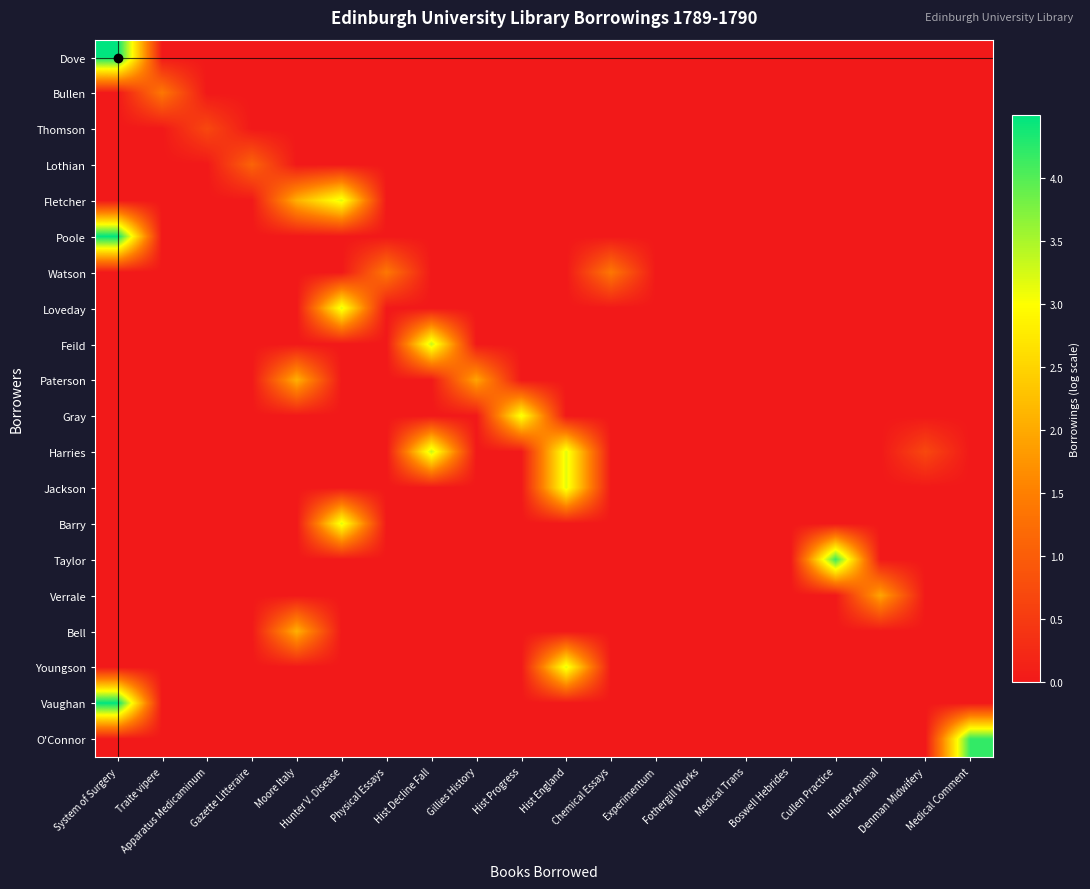

Reading right to left, transcribe all the data shown in this chart.

Dove: Medical Comment=0.0	Denman Midwifery=0.0	Hunter Animal=0.0	Cullen Practice=0.0	Boswell Hebrides=0.0	Medical Trans=0.0	Fothergill Works=0.0	Experimentum=0.0	Chemical Essays=0.0	Hist England=0.0	Hist Progress=0.0	Gillies History=0.0	Hist Decline Fall=0.0	Physical Essays=0.0	Hunter V. Disease=0.0	Moore Italy=0.0	Gazette Litteraire=0.0	Apparatus Medicaminum=0.0	Traite vipere=0.0	System of Surgery=4.5
Bullen: Medical Comment=0.0	Denman Midwifery=0.0	Hunter Animal=0.0	Cullen Practice=0.0	Boswell Hebrides=0.0	Medical Trans=0.0	Fothergill Works=0.0	Experimentum=0.0	Chemical Essays=0.0	Hist England=0.0	Hist Progress=0.0	Gillies History=0.0	Hist Decline Fall=0.0	Physical Essays=0.0	Hunter V. Disease=0.0	Moore Italy=0.0	Gazette Litteraire=0.0	Apparatus Medicaminum=0.0	Traite vipere=1.4	System of Surgery=0.0
Thomson: Medical Comment=0.0	Denman Midwifery=0.0	Hunter Animal=0.0	Cullen Practice=0.0	Boswell Hebrides=0.0	Medical Trans=0.0	Fothergill Works=0.0	Experimentum=0.0	Chemical Essays=0.0	Hist England=0.0	Hist Progress=0.0	Gillies History=0.0	Hist Decline Fall=0.0	Physical Essays=0.0	Hunter V. Disease=0.0	Moore Italy=0.0	Gazette Litteraire=0.0	Apparatus Medicaminum=0.7	Traite vipere=0.0	System of Surgery=0.0
Lothian: Medical Comment=0.0	Denman Midwifery=0.0	Hunter Animal=0.0	Cullen Practice=0.0	Boswell Hebrides=0.0	Medical Trans=0.0	Fothergill Works=0.0	Experimentum=0.0	Chemical Essays=0.0	Hist England=0.0	Hist Progress=0.0	Gillies History=0.0	Hist Decline Fall=0.0	Physical Essays=0.0	Hunter V. Disease=0.0	Moore Italy=0.0	Gazette Litteraire=1.1	Apparatus Medicaminum=0.0	Traite vipere=0.0	System of Surgery=0.0
Fletcher: Medical Comment=0.0	Denman Midwifery=0.0	Hunter Animal=0.0	Cullen Practice=0.0	Boswell Hebrides=0.0	Medical Trans=0.0	Fothergill Works=0.0	Experimentum=0.0	Chemical Essays=0.0	Hist England=0.0	Hist Progress=0.0	Gillies History=0.0	Hist Decline Fall=0.0	Physical Essays=0.0	Hunter V. Disease=3.2	Moore Italy=2.1	Gazette Litteraire=0.0	Apparatus Medicaminum=0.0	Traite vipere=0.0	System of Surgery=0.0
Poole: Medical Comment=0.0	Denman Midwifery=0.0	Hunter Animal=0.0	Cullen Practice=0.0	Boswell Hebrides=0.0	Medical Trans=0.0	Fothergill Works=0.0	Experimentum=0.0	Chemical Essays=0.0	Hist England=0.0	Hist Progress=0.0	Gillies History=0.0	Hist Decline Fall=0.0	Physical Essays=0.0	Hunter V. Disease=0.0	Moore Italy=0.0	Gazette Litteraire=0.0	Apparatus Medicaminum=0.0	Traite vipere=0.0	System of Surgery=4.5
Watson: Medical Comment=0.0	Denman Midwifery=0.0	Hunter Animal=0.0	Cullen Practice=0.0	Boswell Hebrides=0.0	Medical Trans=0.0	Fothergill Works=0.0	Experimentum=0.0	Chemical Essays=1.4	Hist England=0.0	Hist Progress=0.0	Gillies History=0.0	Hist Decline Fall=0.0	Physical Essays=1.4	Hunter V. Disease=0.0	Moore Italy=0.0	Gazette Litteraire=0.0	Apparatus Medicaminum=0.0	Traite vipere=0.0	System of Surgery=0.0
Loveday: Medical Comment=0.0	Denman Midwifery=0.0	Hunter Animal=0.0	Cullen Practice=0.0	Boswell Hebrides=0.0	Medical Trans=0.0	Fothergill Works=0.0	Experimentum=0.0	Chemical Essays=0.0	Hist England=0.0	Hist Progress=0.0	Gillies History=0.0	Hist Decline Fall=0.0	Physical Essays=0.0	Hunter V. Disease=3.2	Moore Italy=0.0	Gazette Litteraire=0.0	Apparatus Medicaminum=0.0	Traite vipere=0.0	System of Surgery=0.0
Feild: Medical Comment=0.0	Denman Midwifery=0.0	Hunter Animal=0.0	Cullen Practice=0.0	Boswell Hebrides=0.0	Medical Trans=0.0	Fothergill Works=0.0	Experimentum=0.0	Chemical Essays=0.0	Hist England=0.0	Hist Progress=0.0	Gillies History=0.0	Hist Decline Fall=3.3	Physical Essays=0.0	Hunter V. Disease=0.0	Moore Italy=0.0	Gazette Litteraire=0.0	Apparatus Medicaminum=0.0	Traite vipere=0.0	System of Surgery=0.0
Paterson: Medical Comment=0.0	Denman Midwifery=0.0	Hunter Animal=0.0	Cullen Practice=0.0	Boswell Hebrides=0.0	Medical Trans=0.0	Fothergill Works=0.0	Experimentum=0.0	Chemical Essays=0.0	Hist England=0.0	Hist Progress=0.0	Gillies History=1.9	Hist Decline Fall=0.0	Physical Essays=0.0	Hunter V. Disease=0.0	Moore Italy=2.1	Gazette Litteraire=0.0	Apparatus Medicaminum=0.0	Traite vipere=0.0	System of Surgery=0.0
Gray: Medical Comment=0.0	Denman Midwifery=0.0	Hunter Animal=0.0	Cullen Practice=0.0	Boswell Hebrides=0.0	Medical Trans=0.0	Fothergill Works=0.0	Experimentum=0.0	Chemical Essays=0.0	Hist England=0.0	Hist Progress=3.1	Gillies History=0.0	Hist Decline Fall=0.0	Physical Essays=0.0	Hunter V. Disease=0.0	Moore Italy=0.0	Gazette Litteraire=0.0	Apparatus Medicaminum=0.0	Traite vipere=0.0	System of Surgery=0.0
Harries: Medical Comment=0.0	Denman Midwifery=0.7	Hunter Animal=0.0	Cullen Practice=0.0	Boswell Hebrides=0.0	Medical Trans=0.0	Fothergill Works=0.0	Experimentum=0.0	Chemical Essays=0.0	Hist England=3.2	Hist Progress=0.0	Gillies History=0.0	Hist Decline Fall=3.3	Physical Essays=0.0	Hunter V. Disease=0.0	Moore Italy=0.0	Gazette Litteraire=0.0	Apparatus Medicaminum=0.0	Traite vipere=0.0	System of Surgery=0.0
Jackson: Medical Comment=0.0	Denman Midwifery=0.0	Hunter Animal=0.0	Cullen Practice=0.0	Boswell Hebrides=0.0	Medical Trans=0.0	Fothergill Works=0.0	Experimentum=0.0	Chemical Essays=0.0	Hist England=3.2	Hist Progress=0.0	Gillies History=0.0	Hist Decline Fall=0.0	Physical Essays=0.0	Hunter V. Disease=0.0	Moore Italy=0.0	Gazette Litteraire=0.0	Apparatus Medicaminum=0.0	Traite vipere=0.0	System of Surgery=0.0
Barry: Medical Comment=0.0	Denman Midwifery=0.0	Hunter Animal=0.0	Cullen Practice=0.0	Boswell Hebrides=0.0	Medical Trans=0.0	Fothergill Works=0.0	Experimentum=0.0	Chemical Essays=0.0	Hist England=0.0	Hist Progress=0.0	Gillies History=0.0	Hist Decline Fall=0.0	Physical Essays=0.0	Hunter V. Disease=3.2	Moore Italy=0.0	Gazette Litteraire=0.0	Apparatus Medicaminum=0.0	Traite vipere=0.0	System of Surgery=0.0
Taylor: Medical Comment=0.0	Denman Midwifery=0.0	Hunter Animal=0.0	Cullen Practice=4.1	Boswell Hebrides=0.0	Medical Trans=0.0	Fothergill Works=0.0	Experimentum=0.0	Chemical Essays=0.0	Hist England=0.0	Hist Progress=0.0	Gillies History=0.0	Hist Decline Fall=0.0	Physical Essays=0.0	Hunter V. Disease=0.0	Moore Italy=0.0	Gazette Litteraire=0.0	Apparatus Medicaminum=0.0	Traite vipere=0.0	System of Surgery=0.0
Verrale: Medical Comment=0.0	Denman Midwifery=0.0	Hunter Animal=1.9	Cullen Practice=0.0	Boswell Hebrides=0.0	Medical Trans=0.0	Fothergill Works=0.0	Experimentum=0.0	Chemical Essays=0.0	Hist England=0.0	Hist Progress=0.0	Gillies History=0.0	Hist Decline Fall=0.0	Physical Essays=0.0	Hunter V. Disease=0.0	Moore Italy=0.0	Gazette Litteraire=0.0	Apparatus Medicaminum=0.0	Traite vipere=0.0	System of Surgery=0.0
Bell: Medical Comment=0.0	Denman Midwifery=0.0	Hunter Animal=0.0	Cullen Practice=0.0	Boswell Hebrides=0.0	Medical Trans=0.0	Fothergill Works=0.0	Experimentum=0.0	Chemical Essays=0.0	Hist England=0.0	Hist Progress=0.0	Gillies History=0.0	Hist Decline Fall=0.0	Physical Essays=0.0	Hunter V. Disease=0.0	Moore Italy=2.1	Gazette Litteraire=0.0	Apparatus Medicaminum=0.0	Traite vipere=0.0	System of Surgery=0.0
Youngson: Medical Comment=0.0	Denman Midwifery=0.0	Hunter Animal=0.0	Cullen Practice=0.0	Boswell Hebrides=0.0	Medical Trans=0.0	Fothergill Works=0.0	Experimentum=0.0	Chemical Essays=0.0	Hist England=3.2	Hist Progress=0.0	Gillies History=0.0	Hist Decline Fall=0.0	Physical Essays=0.0	Hunter V. Disease=0.0	Moore Italy=0.0	Gazette Litteraire=0.0	Apparatus Medicaminum=0.0	Traite vipere=0.0	System of Surgery=0.0
Vaughan: Medical Comment=0.0	Denman Midwifery=0.0	Hunter Animal=0.0	Cullen Practice=0.0	Boswell Hebrides=0.0	Medical Trans=0.0	Fothergill Works=0.0	Experimentum=0.0	Chemical Essays=0.0	Hist England=0.0	Hist Progress=0.0	Gillies History=0.0	Hist Decline Fall=0.0	Physical Essays=0.0	Hunter V. Disease=0.0	Moore Italy=0.0	Gazette Litteraire=0.0	Apparatus Medicaminum=0.0	Traite vipere=0.0	System of Surgery=4.5
O'Connor: Medical Comment=4.2	Denman Midwifery=0.0	Hunter Animal=0.0	Cullen Practice=0.0	Boswell Hebrides=0.0	Medical Trans=0.0	Fothergill Works=0.0	Experimentum=0.0	Chemical Essays=0.0	Hist England=0.0	Hist Progress=0.0	Gillies History=0.0	Hist Decline Fall=0.0	Physical Essays=0.0	Hunter V. Disease=0.0	Moore Italy=0.0	Gazette Litteraire=0.0	Apparatus Medicaminum=0.0	Traite vipere=0.0	System of Surgery=0.0